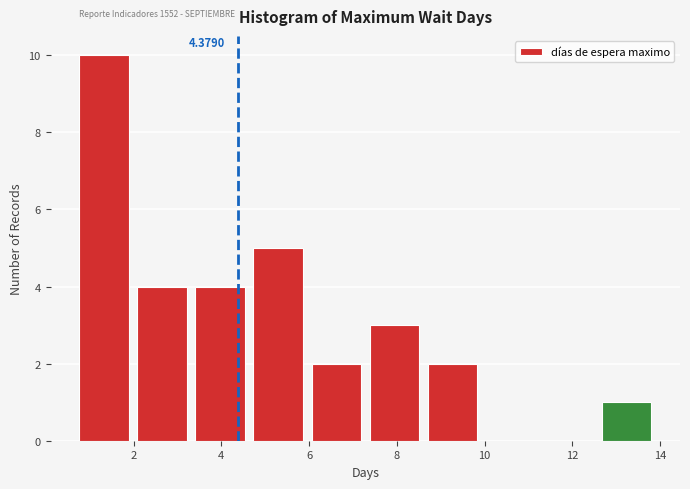

Over which range of the x-axis is the bar tallest?

0.8 to 2.0